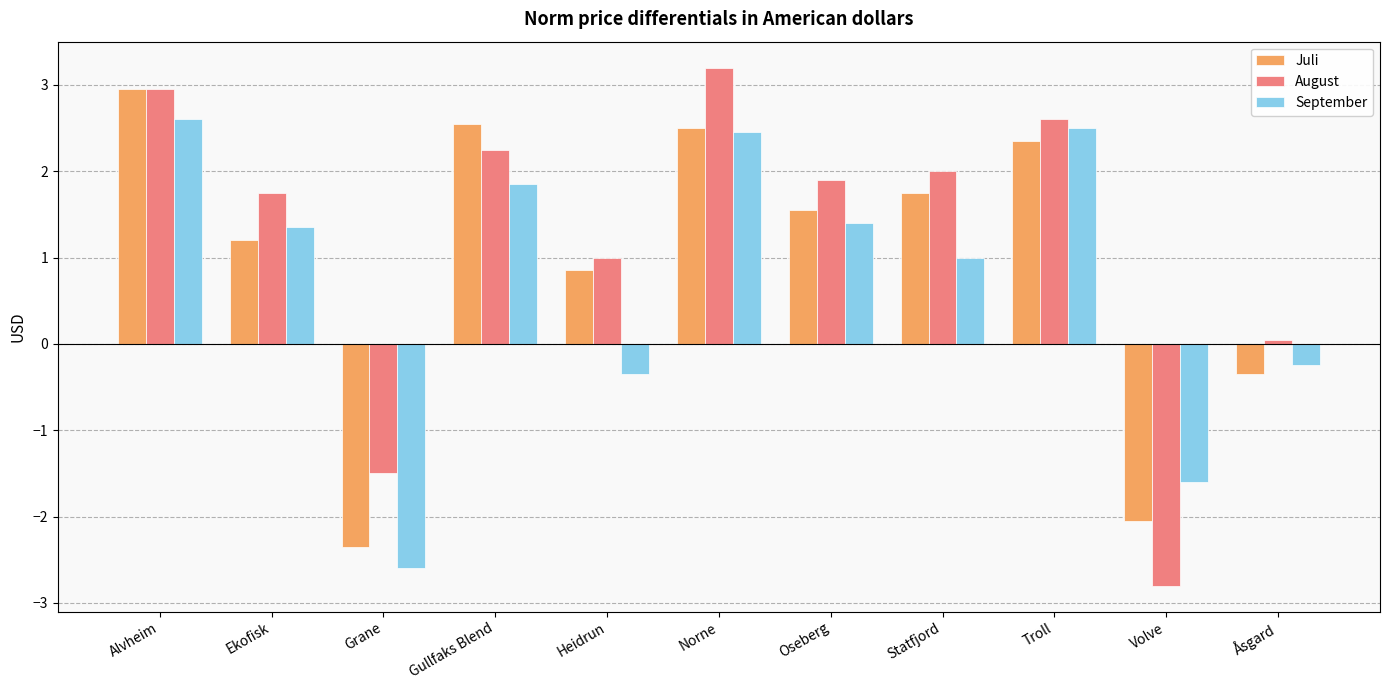

Is the value of September at Grane greater than the value of August at Oseberg?

No